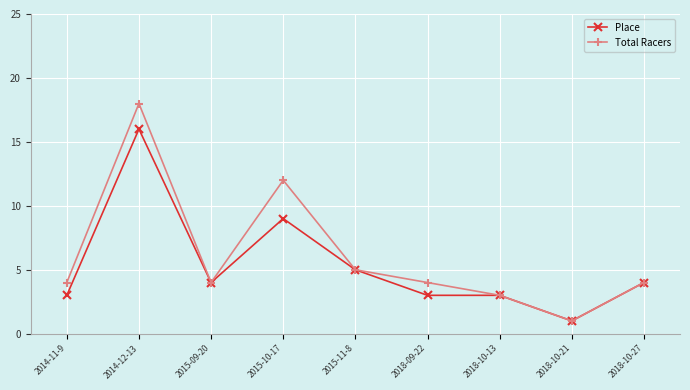

How many lines are shown in the chart?

2